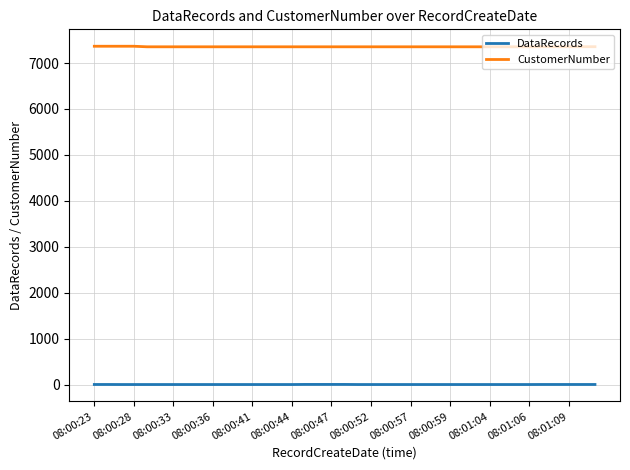

True or false: DataRecords and CustomerNumber cross at least once.

False